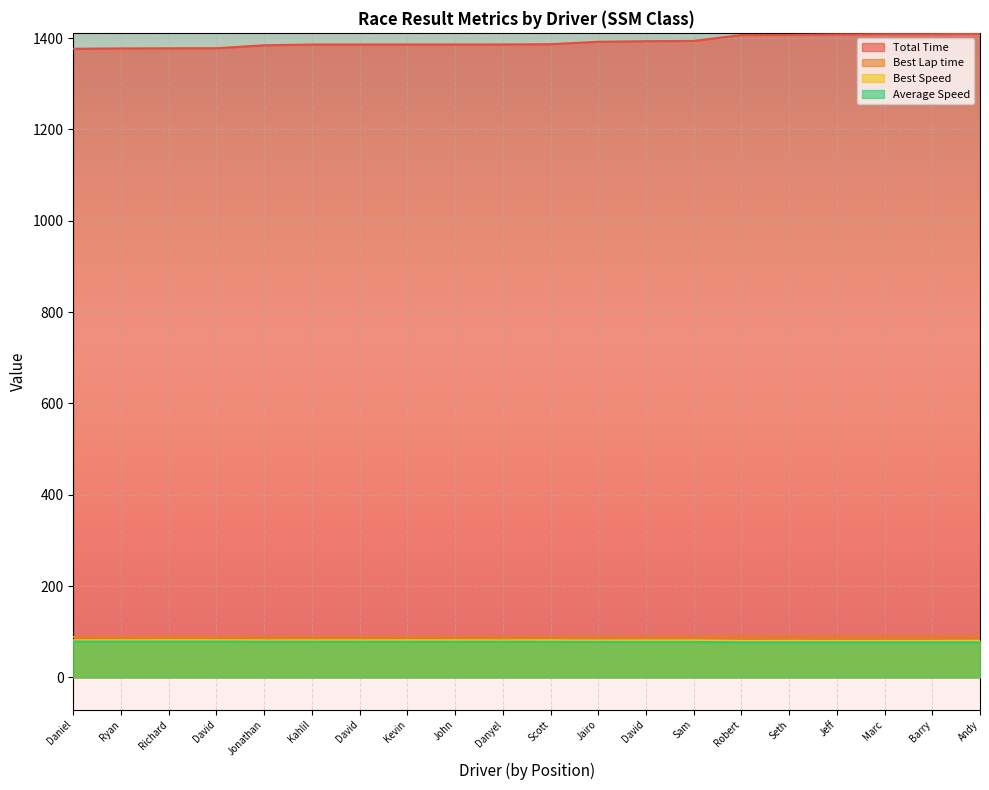

Which series has the widest spread of values?

Total Time